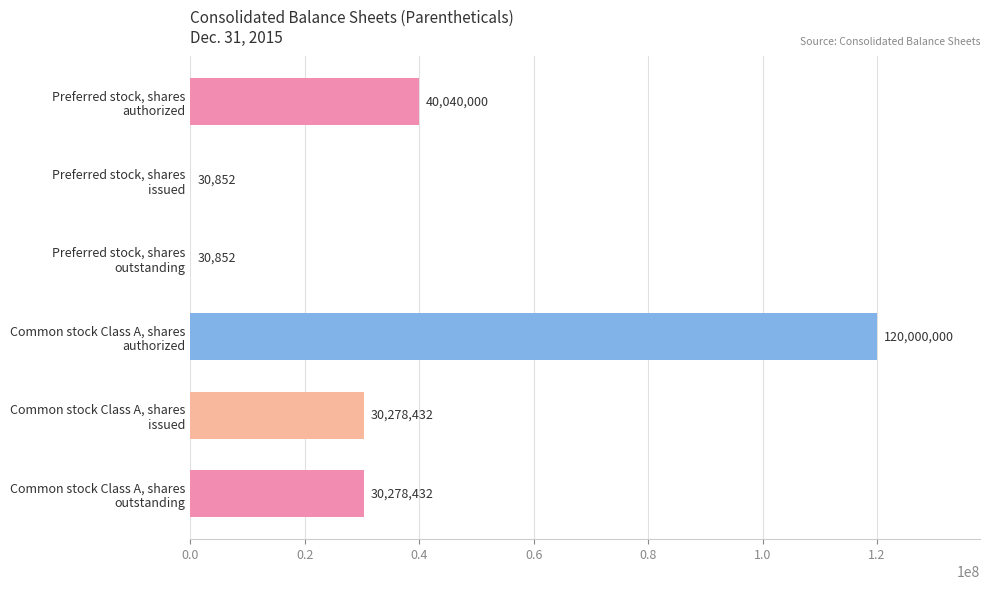

What is the greatest value displayed?

120000000